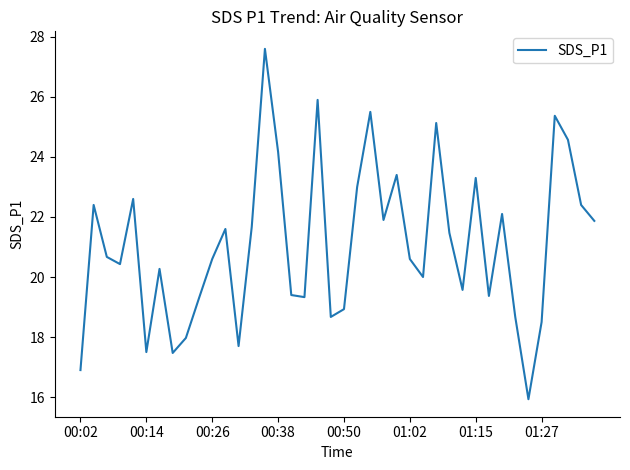

What is the minimum value shown in the chart?

15.9